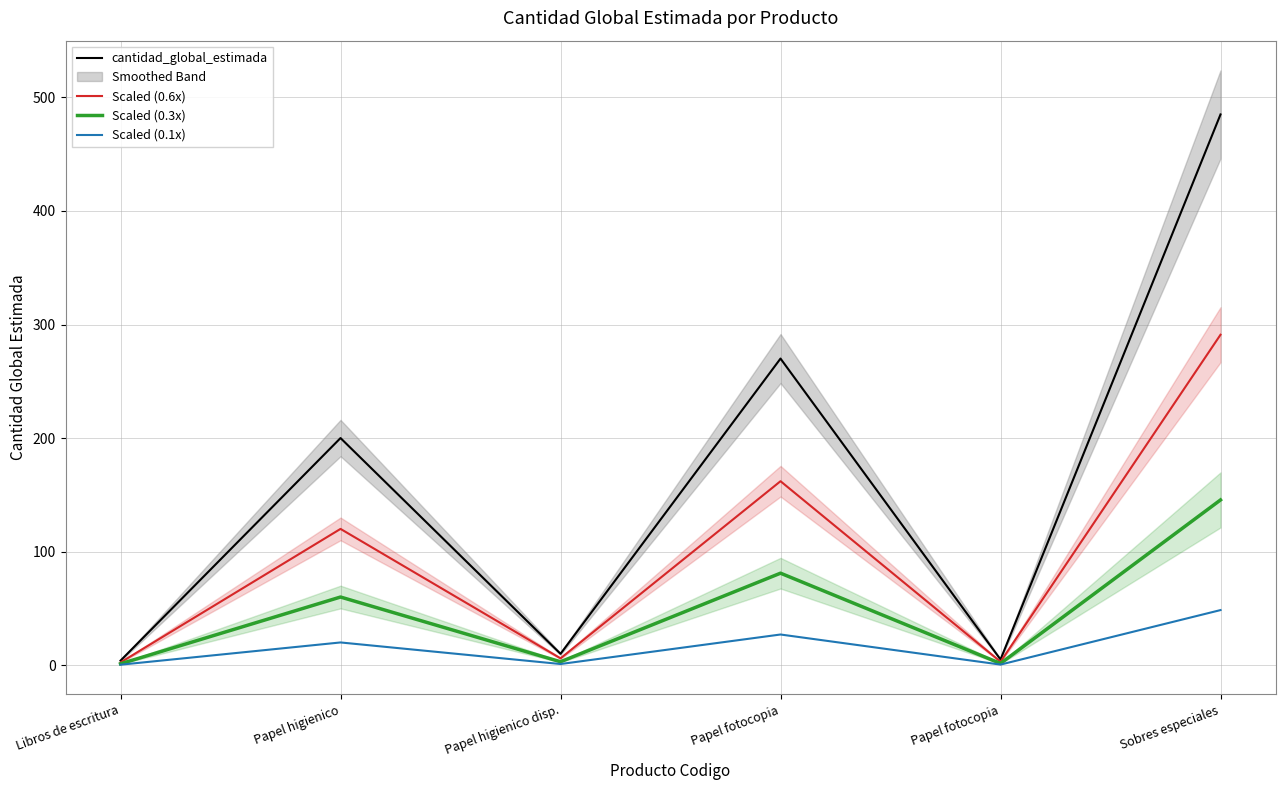

Rank the categories by Scaled (0.3x) value from highest to lowest.

Sobres especiales, Papel fotocopia, Papel higienico, Papel higienico disp., Papel fotocopia, Libros de escritura